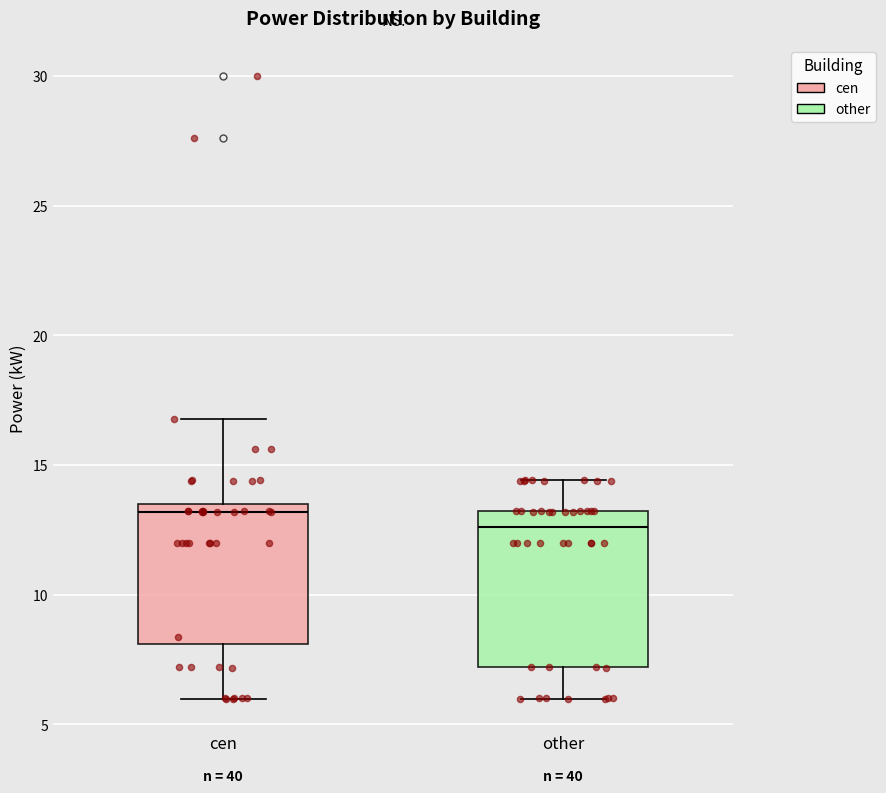

Reading left to right, transcribe this box plot: for each box, give where its median line is, the range the box spans, and where its two whiskers end, as read against the y-axis. The values are not printed on the chart, so give them approximately, as read against the axis.

cen: median 13.0, box 8.0 to 13.5, whiskers 6.0 to 17.0
other: median 12.5, box 7.0 to 13.0, whiskers 6.0 to 14.5